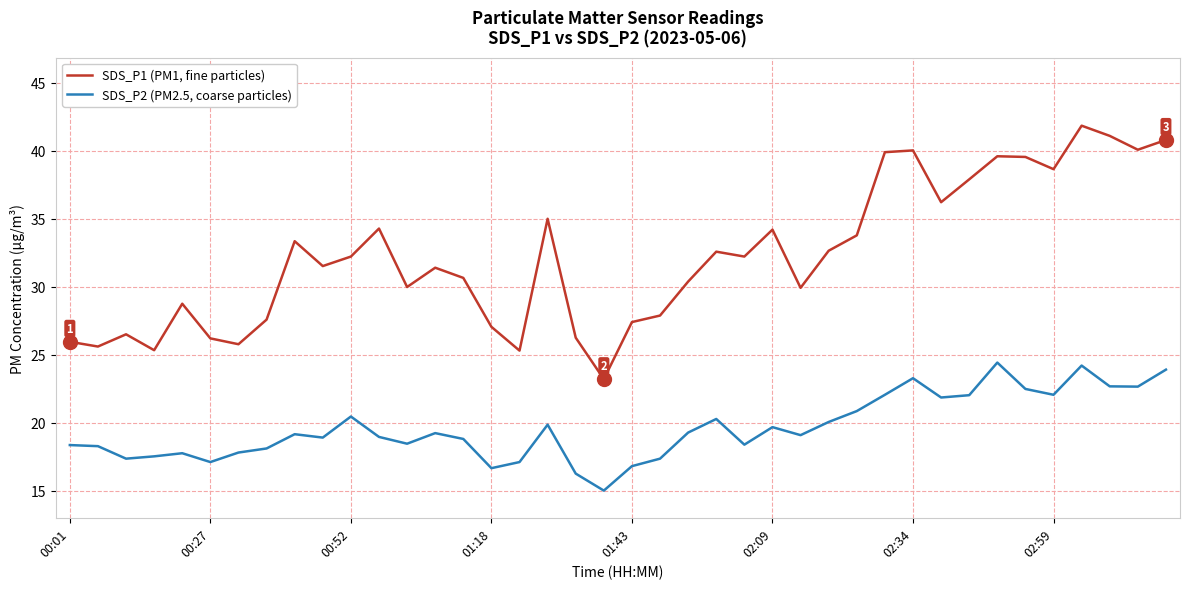

List the series in order of their overall mean, lowest first.

SDS_P2 (PM2.5, coarse particles), SDS_P1 (PM1, fine particles)